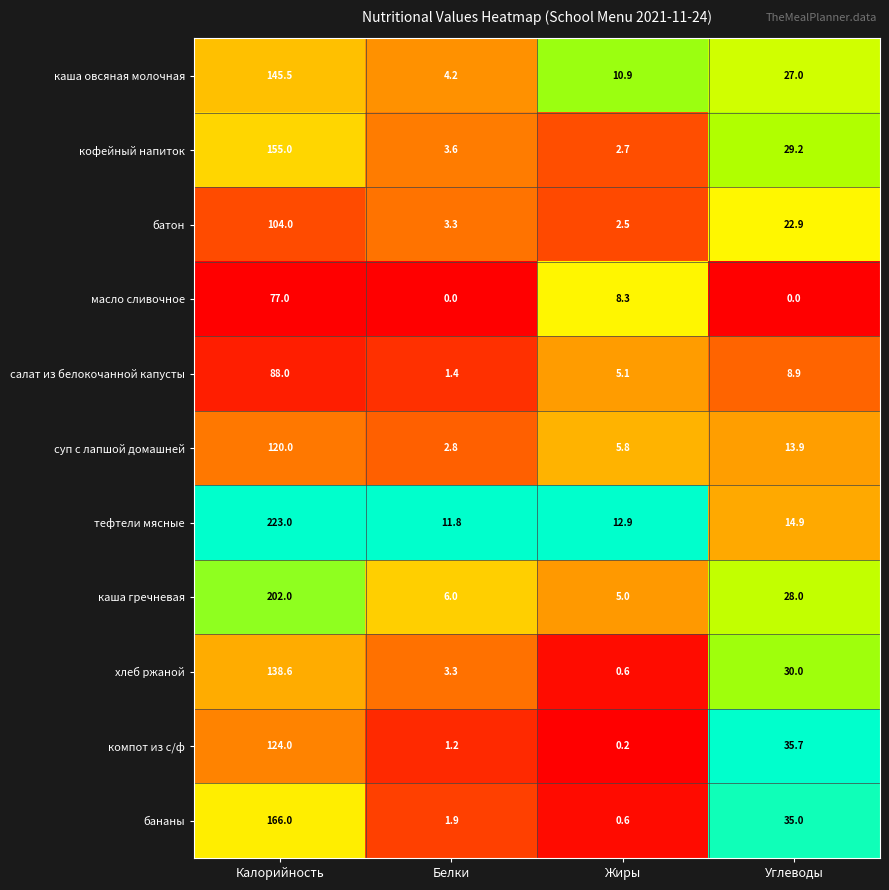

Between Белки and Углеводы, which series saw the biggest shift?

компот из с/ф